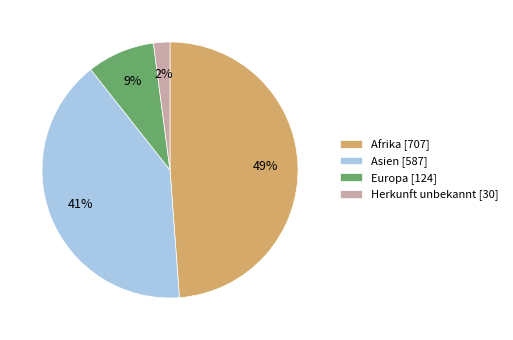

How many segments does this pie chart have?

4